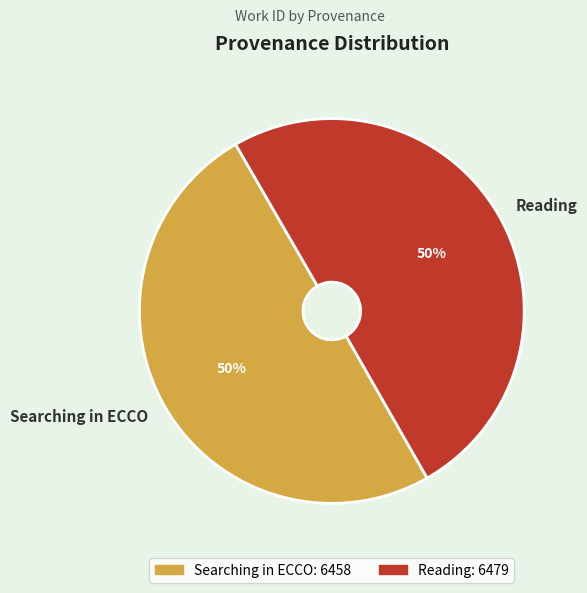

To the nearest percent, what is the combined percentage of Reading and Searching in ECCO?

100%